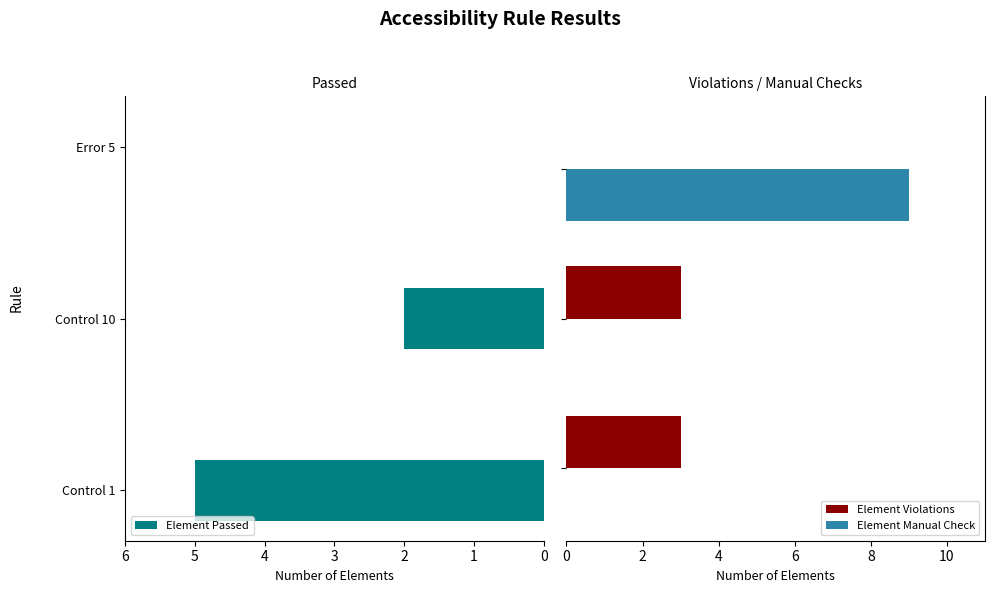

How many data points does each series have?

3